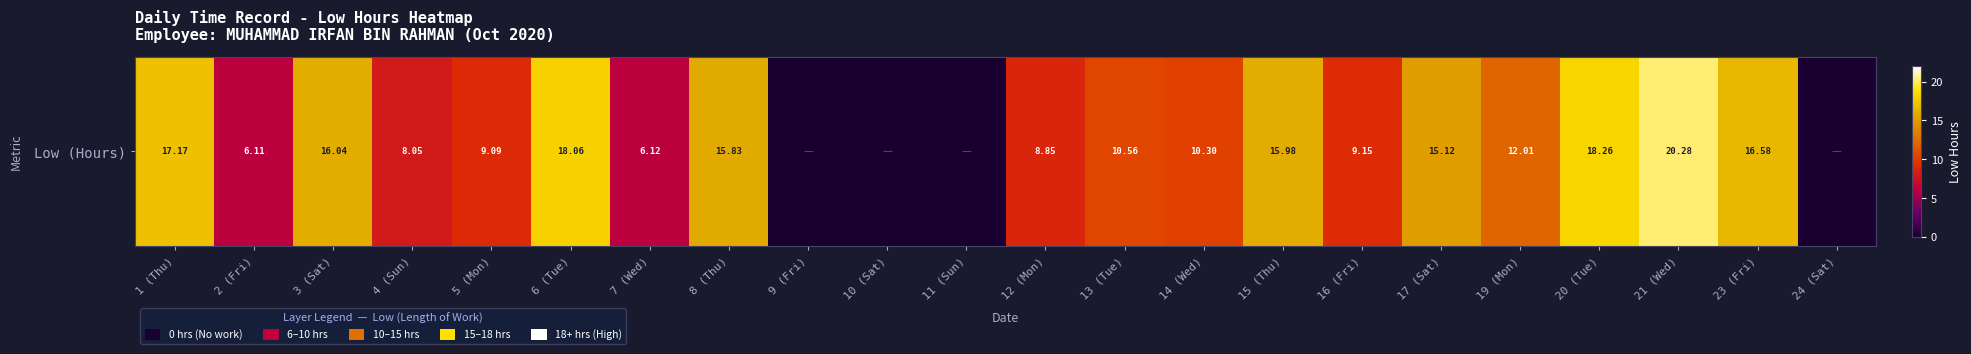

What is the change in value from 4 (Sun) to 11 (Sun)?

-8.1